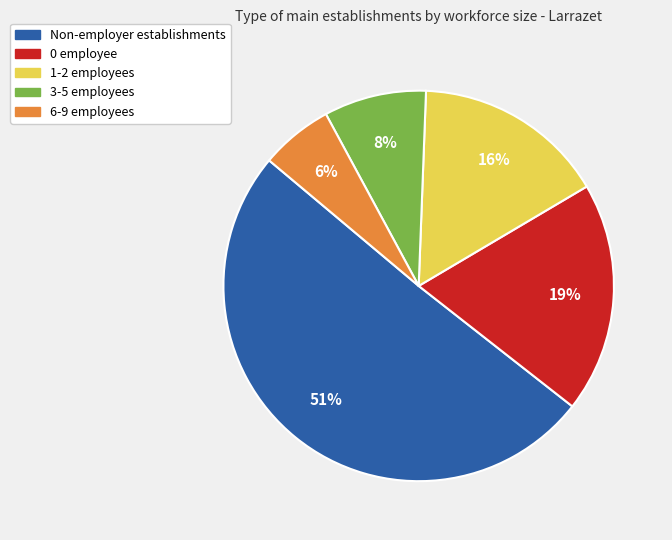

Is there a majority slice in this chart?

Yes